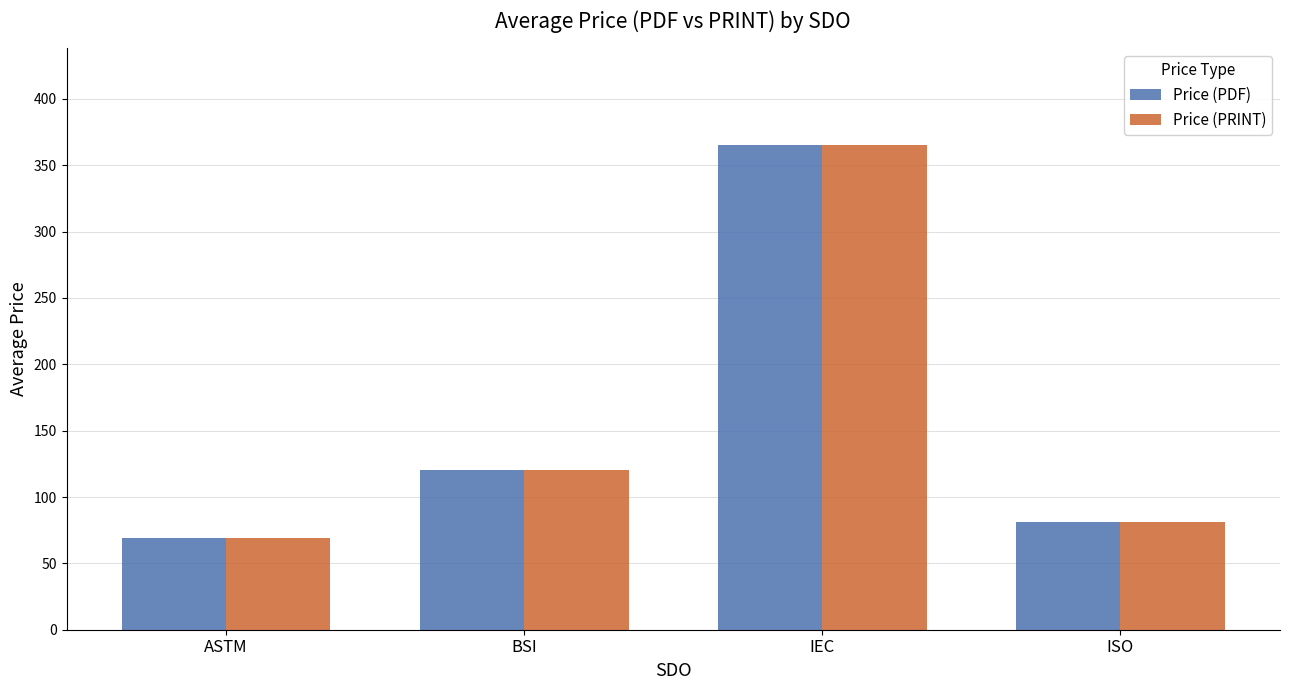

The value of Price (PDF) at BSI is 120.5. True or false?

True